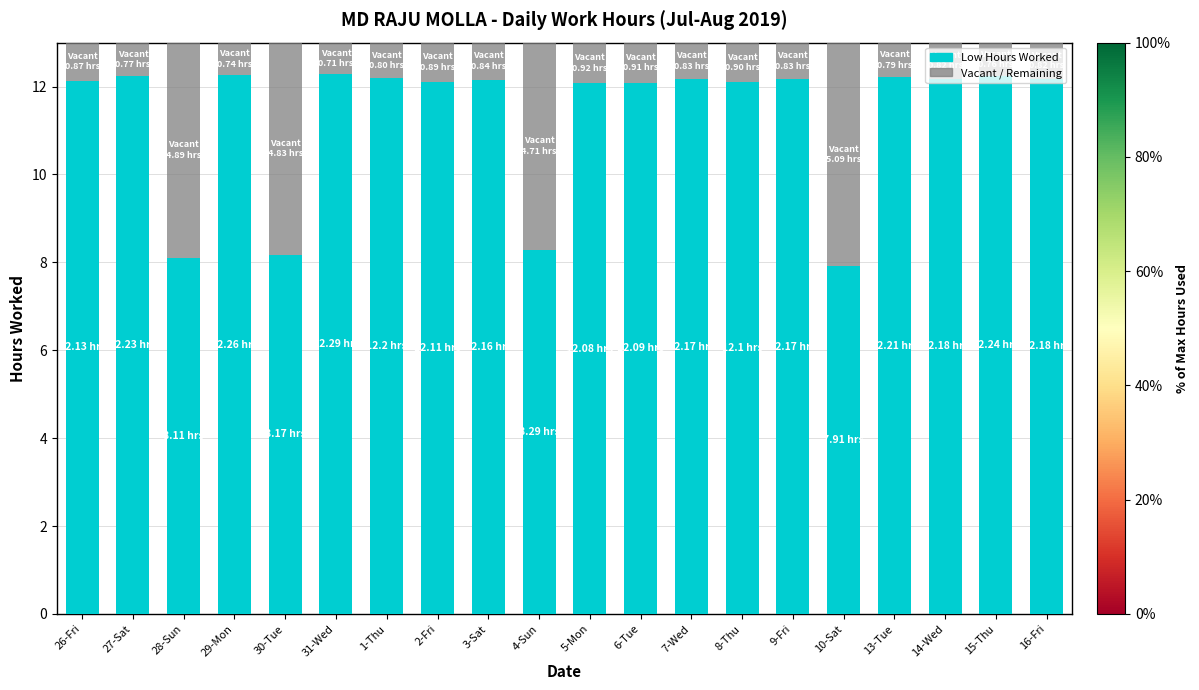

What is the total value across all series at 6-Tue?

13.0